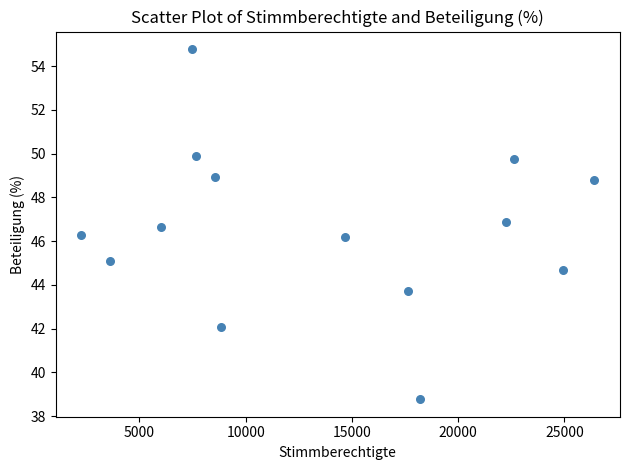

What is the range of Y values (max minus min)?

16.0